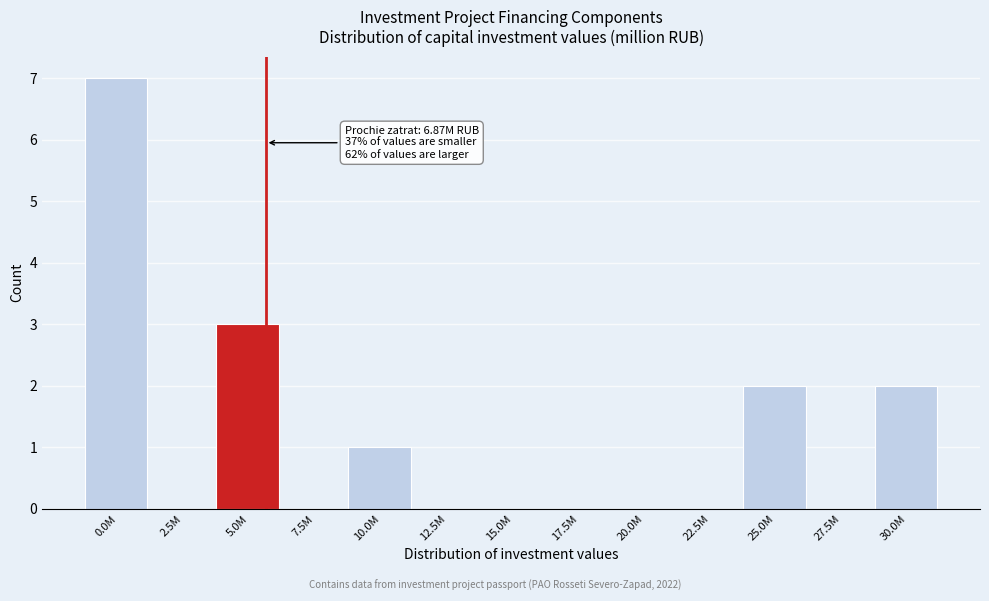

Reading right to left, list all the values displayed in this chart.

30.0M=2	27.5M=0	25.0M=2	22.5M=0	20.0M=0	17.5M=0	15.0M=0	12.5M=0	10.0M=1	7.5M=0	5.0M=3	2.5M=0	0.0M=7